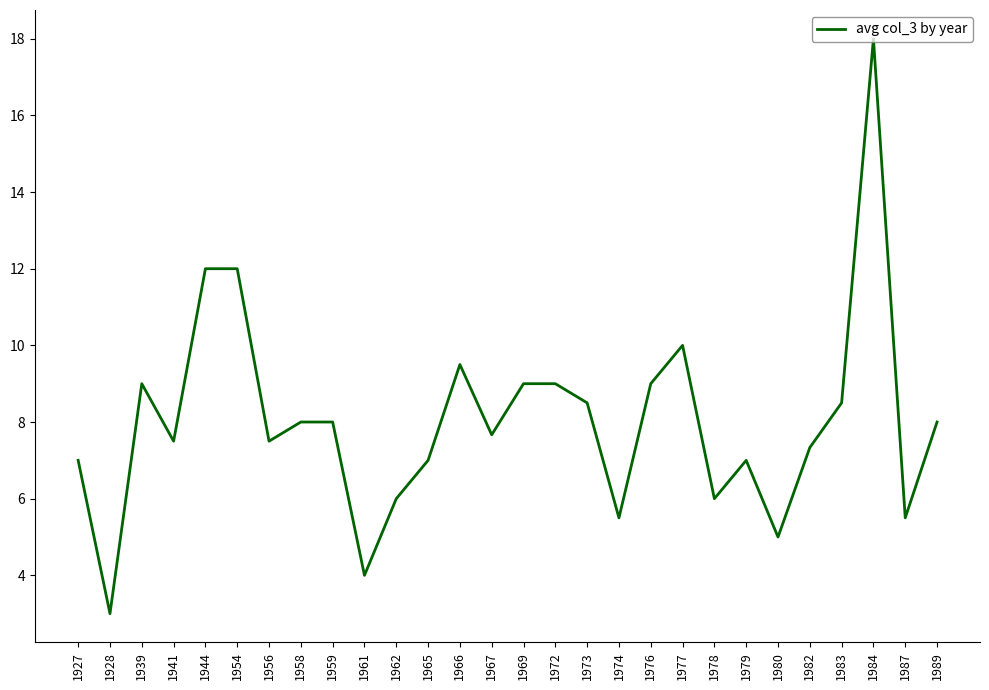

How many lines are shown in the chart?

1